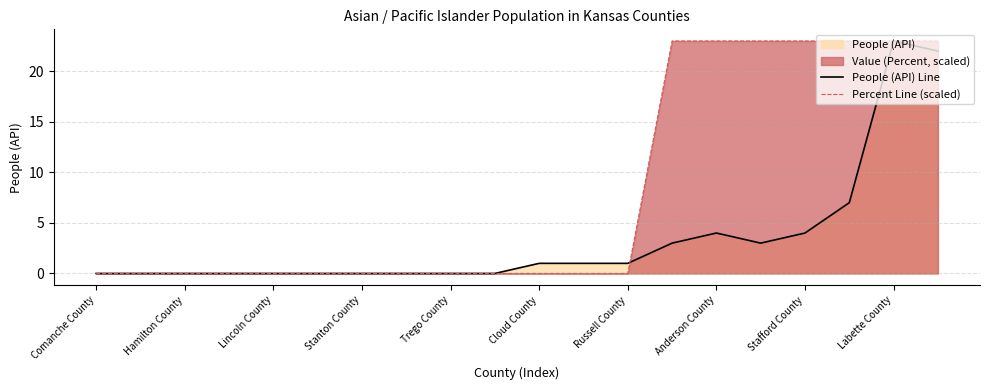

How many interior local valleys does the People (API) Line series have?

1